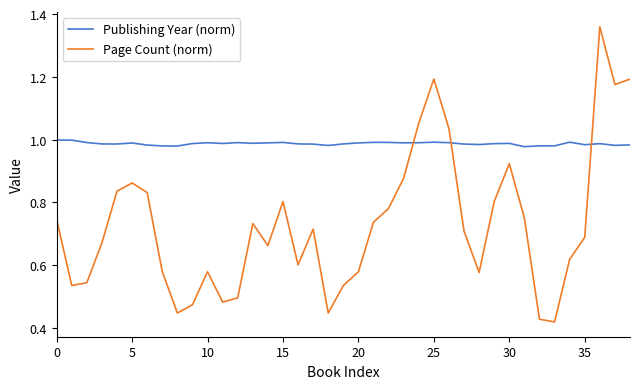

List the series in order of their peak value, lowest first.

Publishing Year (norm), Page Count (norm)